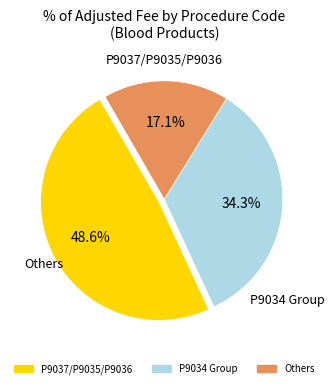

Does any single category account for the majority?

No